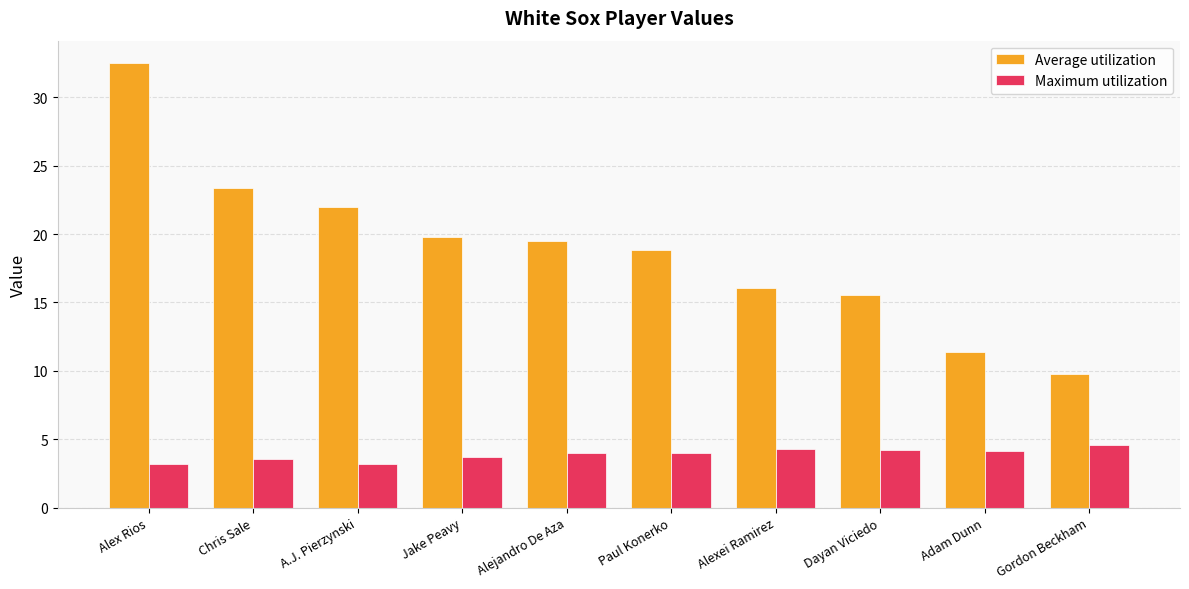

What is the label of the 2nd bar from the left?

Chris Sale